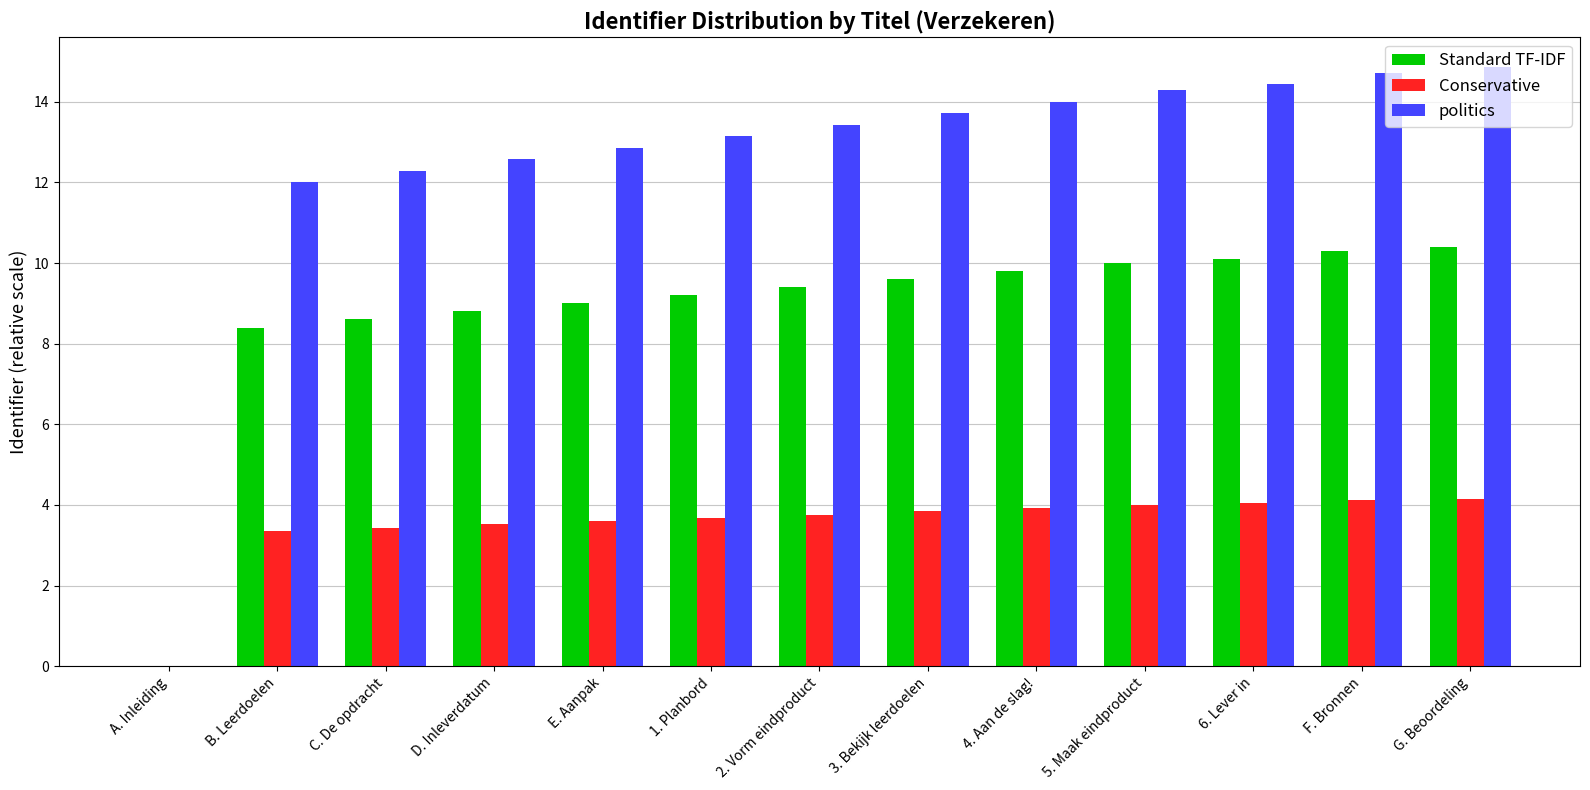

Are the bars horizontal?

No